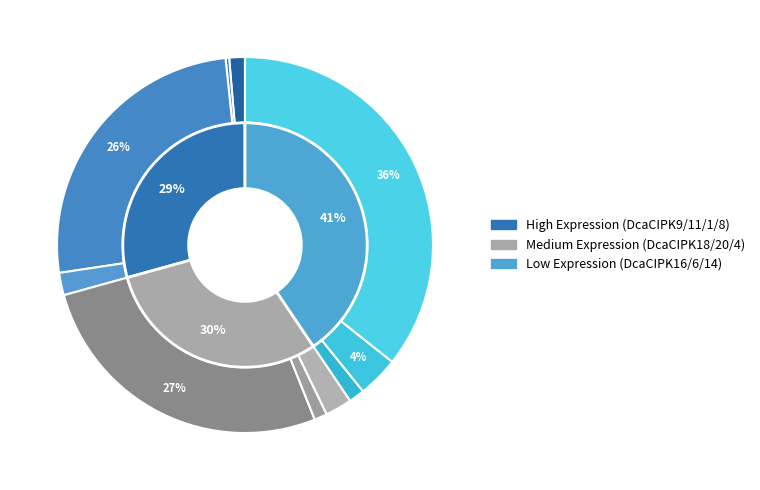

How many slices are in this pie chart?

12